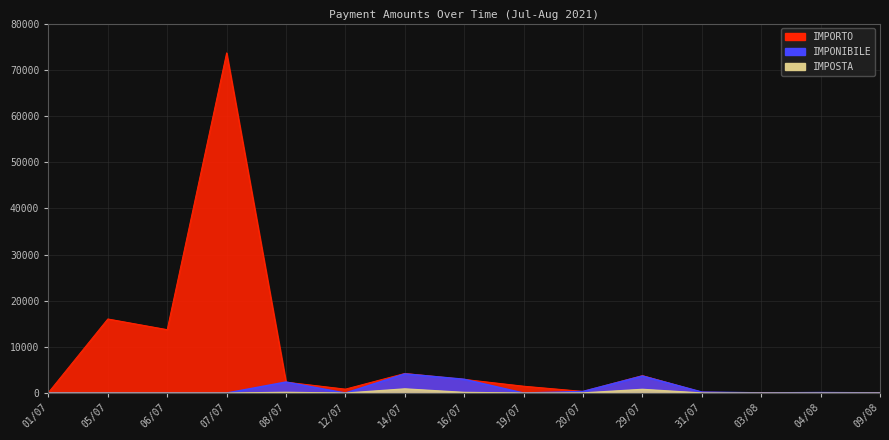

How many distinct data groups are displayed?

3